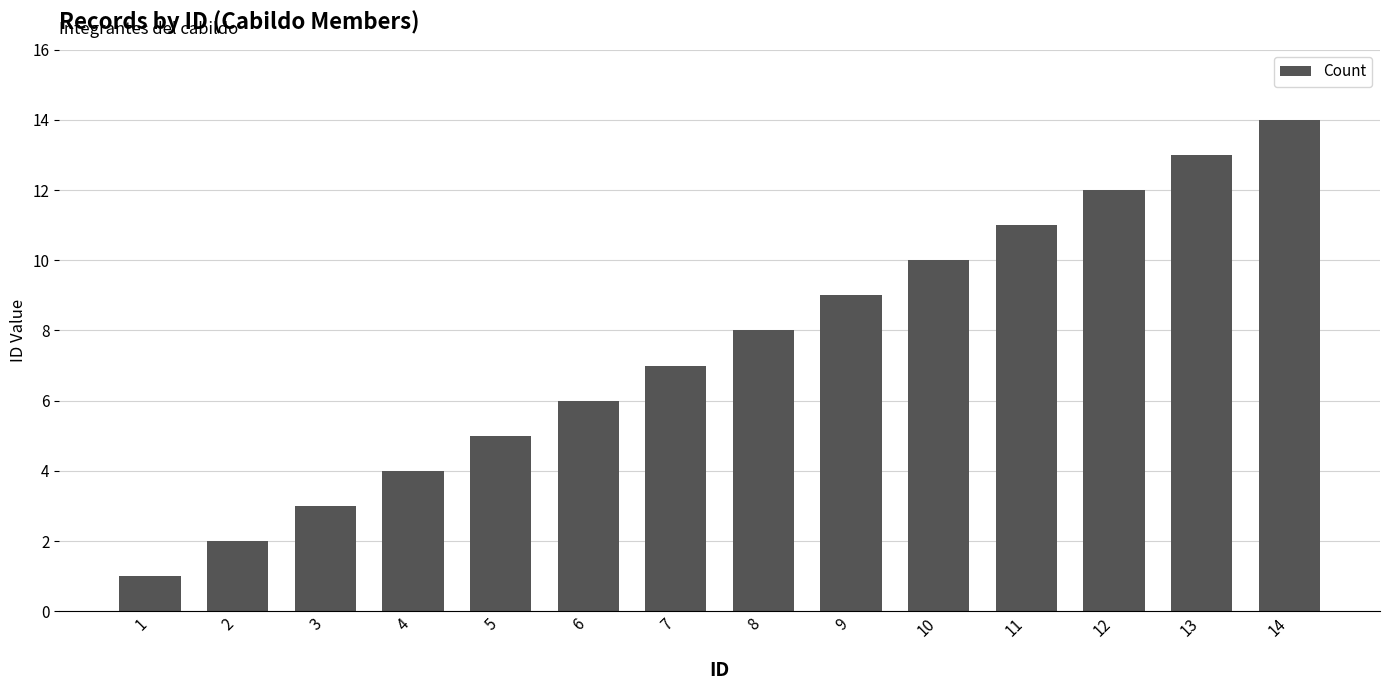

Reading left to right, what are all the values shown in this chart?

1	2	3	4	5	6	7	8	9	10	11	12	13	14